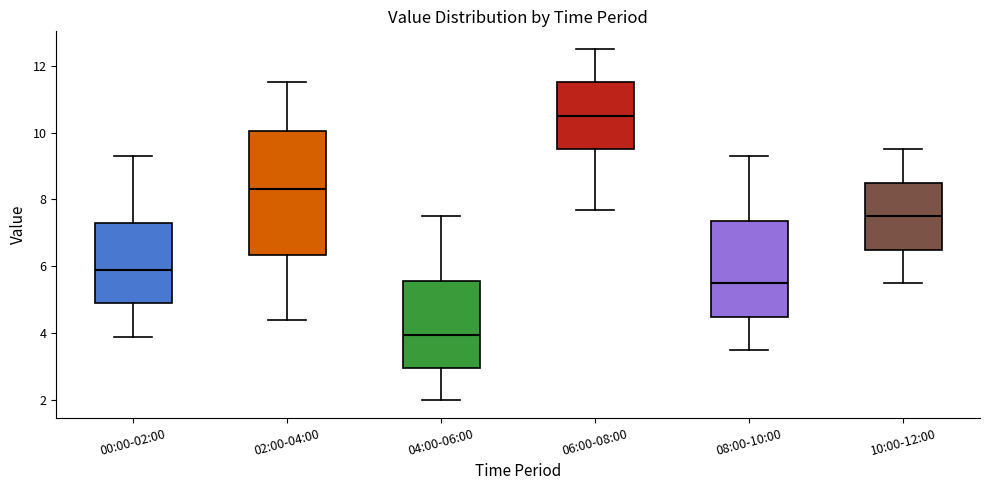

Where does the lower whisker of the box for 10:00-12:00 end on the y-axis? The values are not printed on the chart, so give them approximately, as read against the axis.

5.6